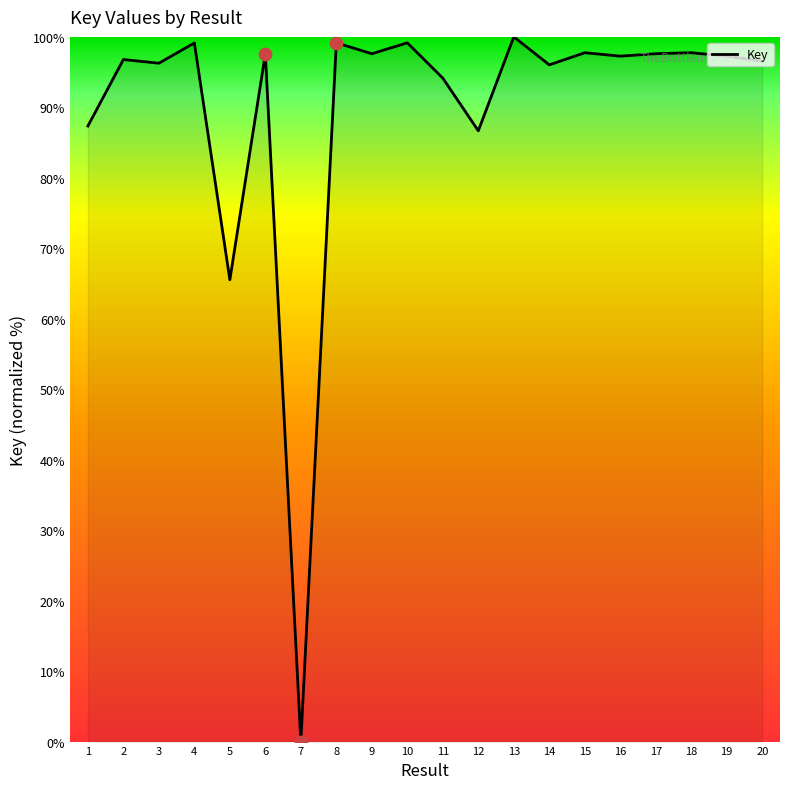

What is the change in value from 12 to 19?

+10.6